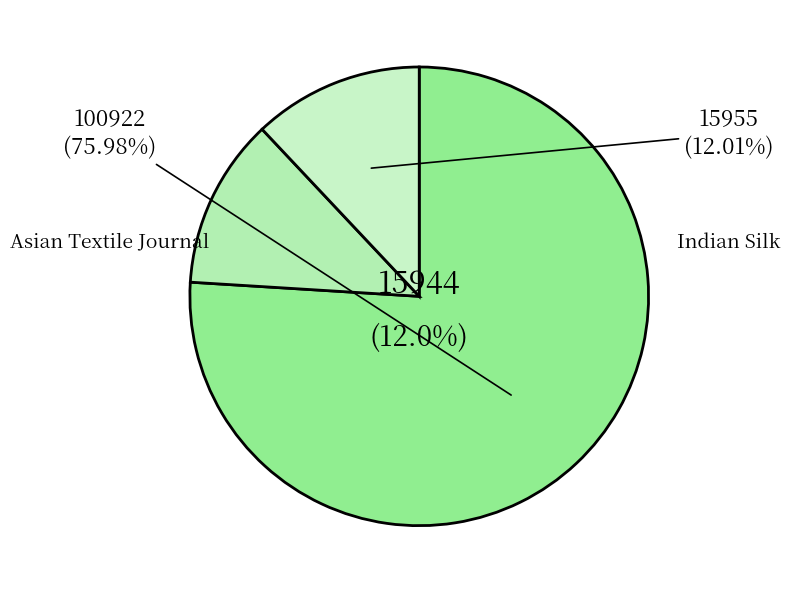

What is the smallest slice in the pie chart?

Indian Journal of Sericulture